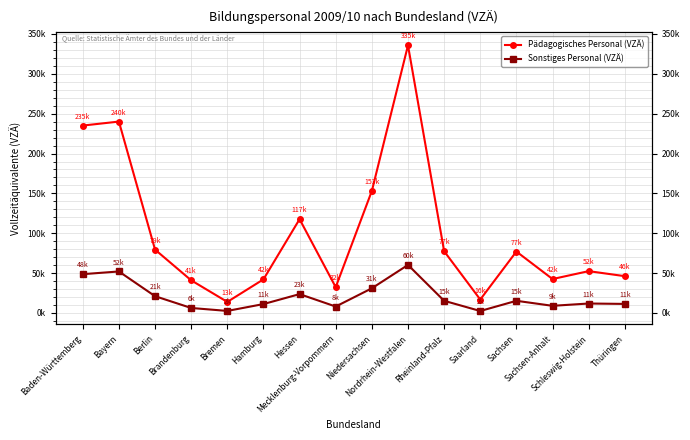

What are all the series names shown in the legend?

Pädagogisches Personal (VZÄ), Sonstiges Personal (VZÄ)